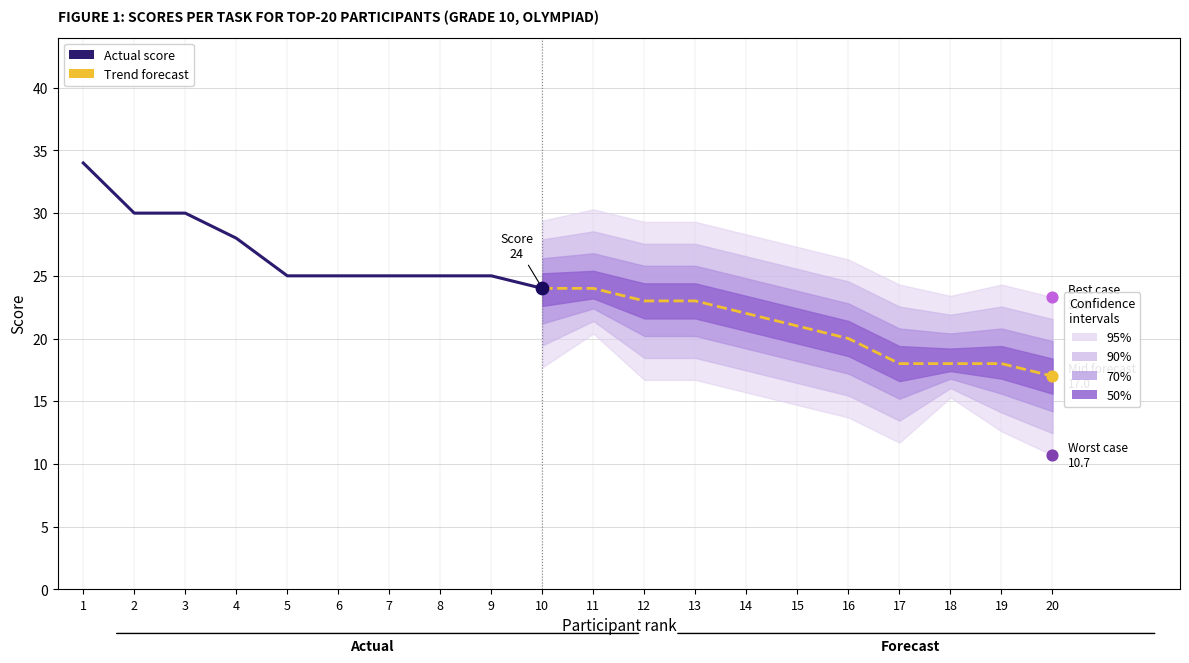

At how many categories does at least one series exceed 6?

20